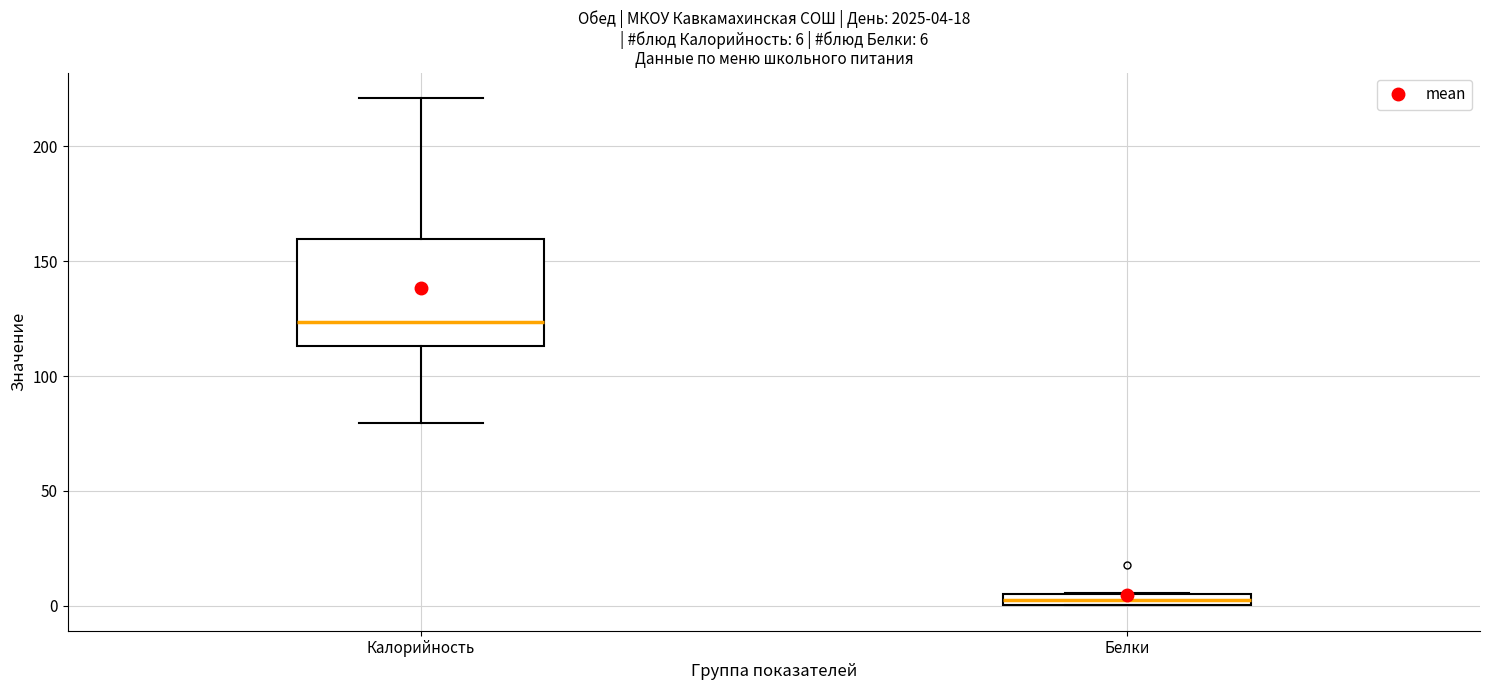

Comparing the boxes themselves (not the whiskers), which one is the tallest?

Калорийность